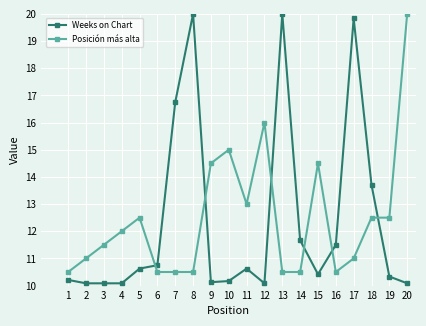

What is the total value across all series at 4?

22.1